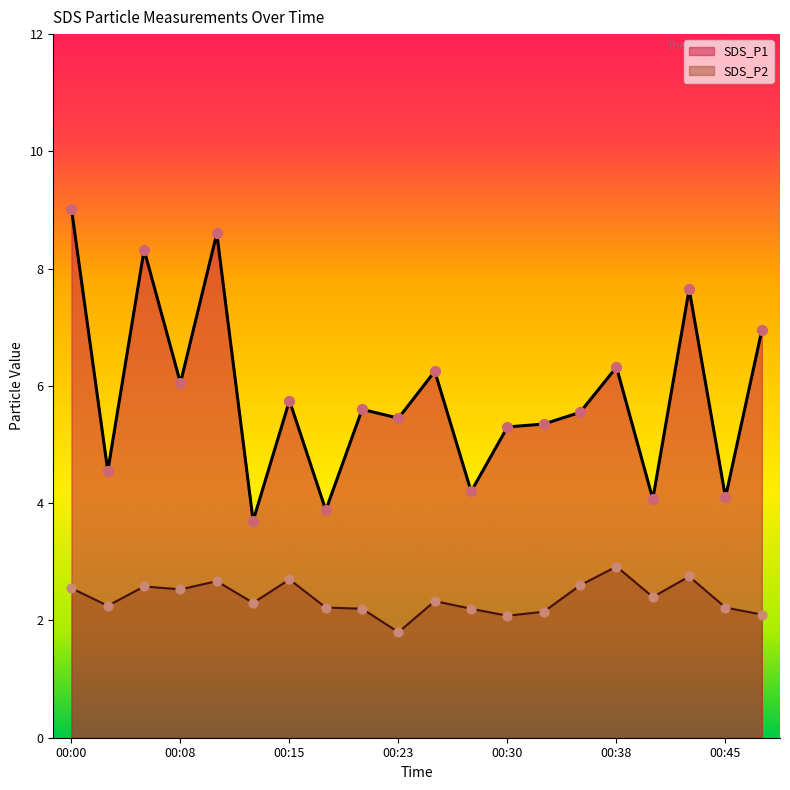

Is the value of SDS_P1 at 00:28 greater than the value of SDS_P2 at 00:40?

Yes